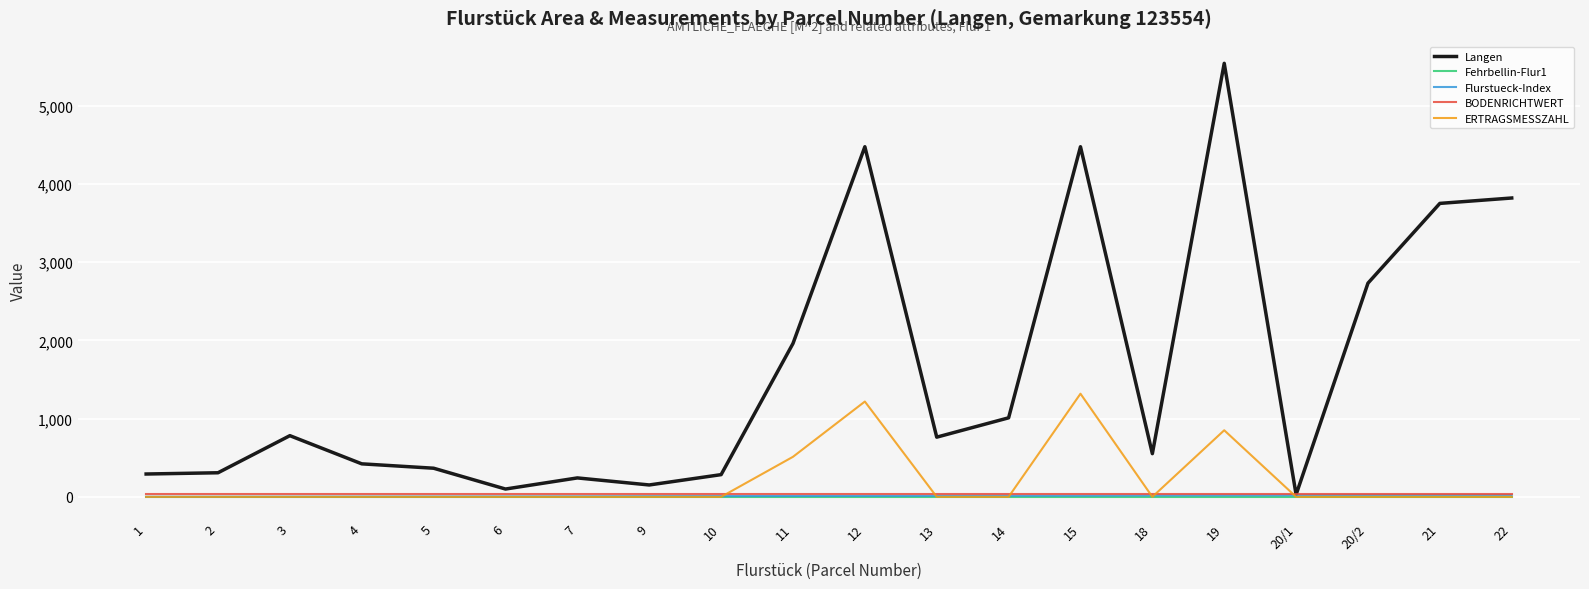

Which series changed the most between 4 and 12?

Langen